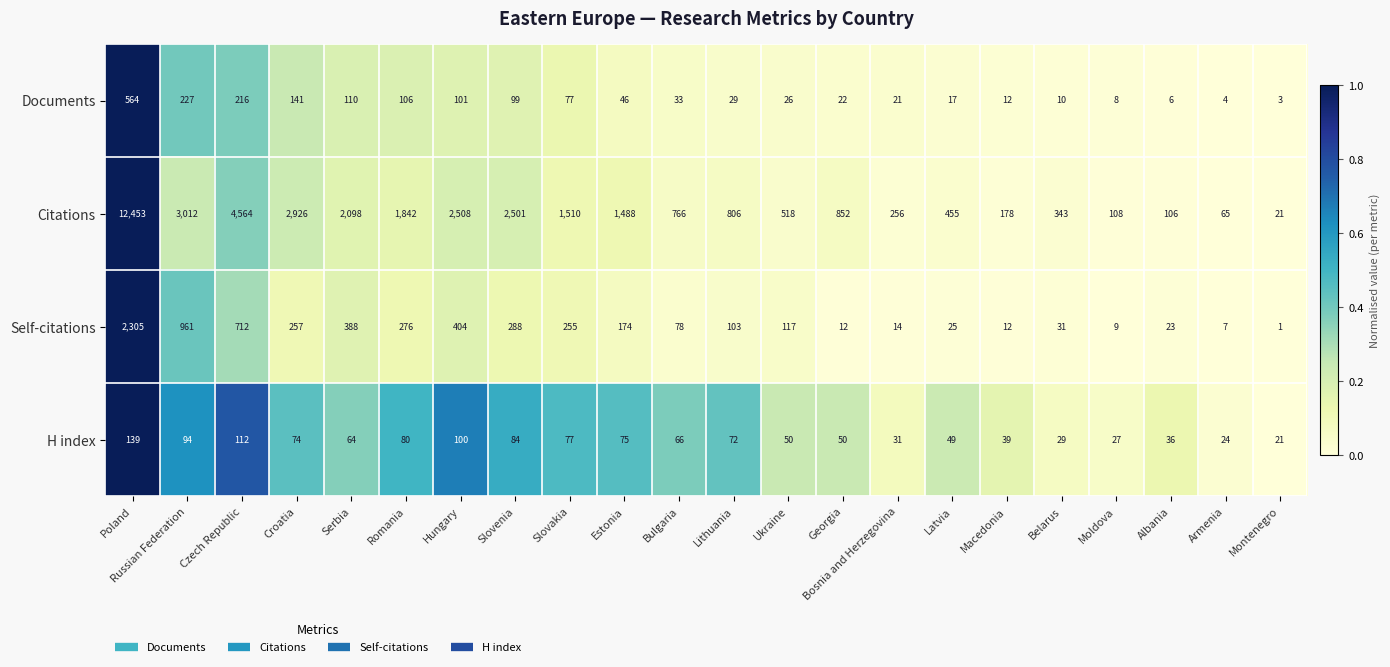

At which category is the sum across all series the highest?

Poland